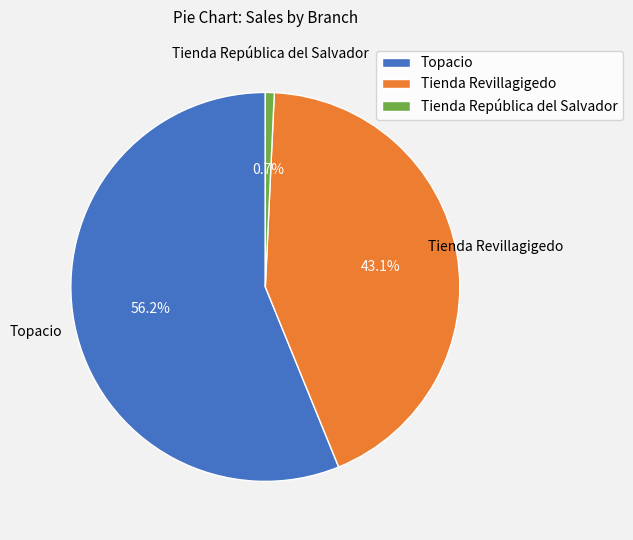

To the nearest percent, what is the combined percentage of Topacio and Tienda Revillagigedo?

99%